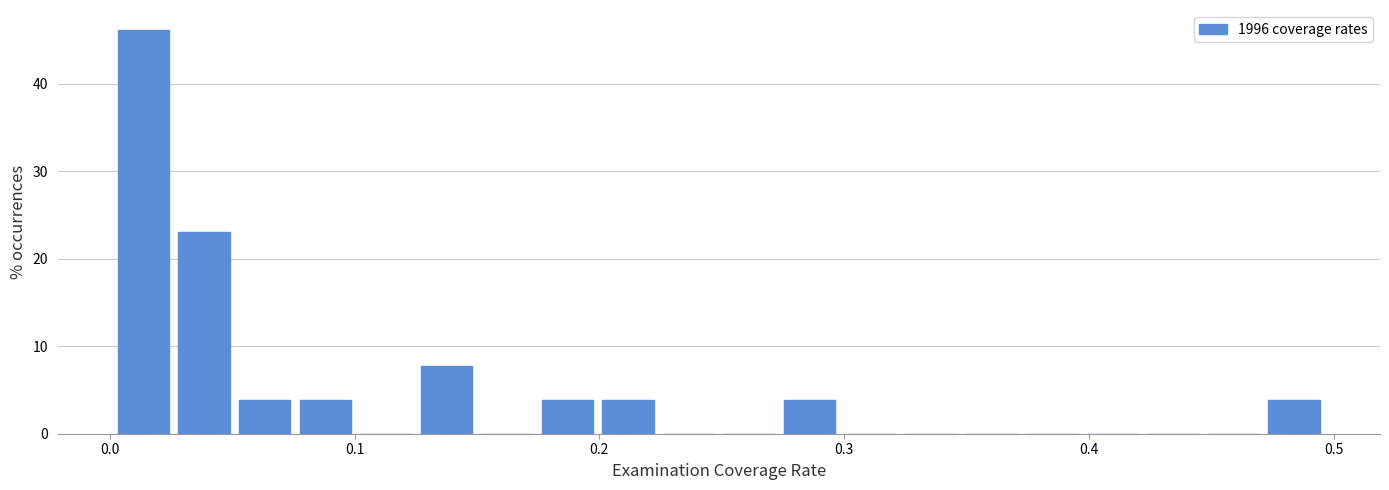

Read against the x-axis, roughly where is the centre of the tallest bar?

0.01